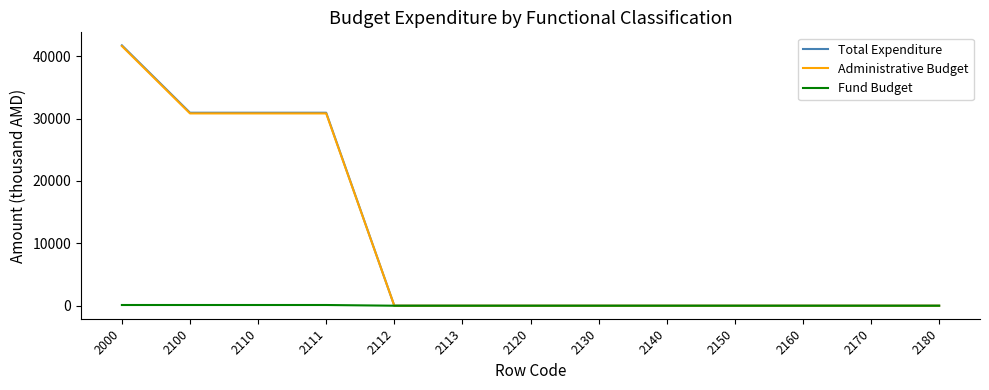

Is the value of Fund Budget at 2113 greater than the value of Administrative Budget at 2000?

No